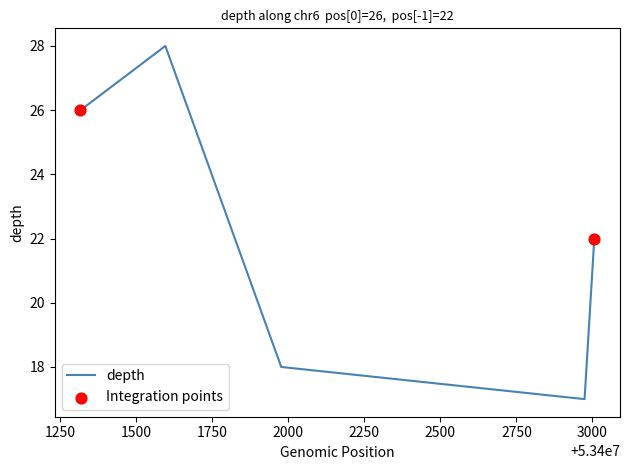

What is the minimum value shown in the chart?

17